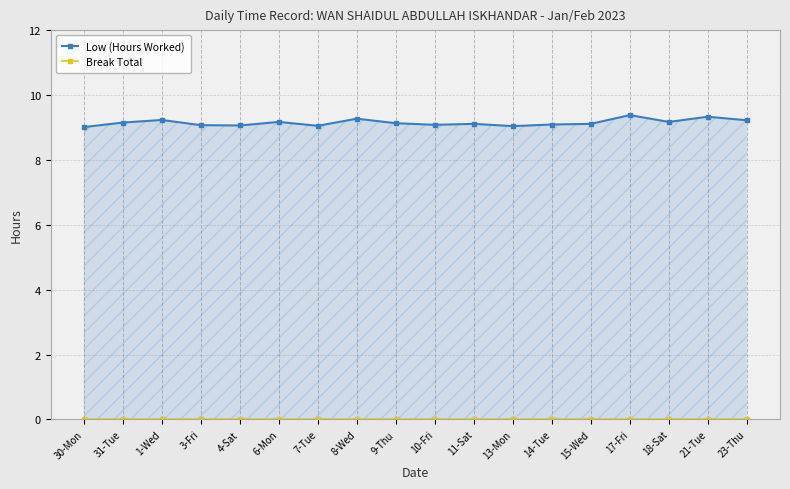

Reading left to right, list all the values displayed in this chart.

Low (Hours Worked): 30-Mon=9.0	31-Tue=9.2	1-Wed=9.2	3-Fri=9.1	4-Sat=9.1	6-Mon=9.2	7-Tue=9.1	8-Wed=9.3	9-Thu=9.1	10-Fri=9.1	11-Sat=9.1	13-Mon=9.0	14-Tue=9.1	15-Wed=9.1	17-Fri=9.4	18-Sat=9.2	21-Tue=9.3	23-Thu=9.2
Break Total: 30-Mon=0.0	31-Tue=0.0	1-Wed=0.0	3-Fri=0.0	4-Sat=0.0	6-Mon=0.0	7-Tue=0.0	8-Wed=0.0	9-Thu=0.0	10-Fri=0.0	11-Sat=0.0	13-Mon=0.0	14-Tue=0.0	15-Wed=0.0	17-Fri=0.0	18-Sat=0.0	21-Tue=0.0	23-Thu=0.0